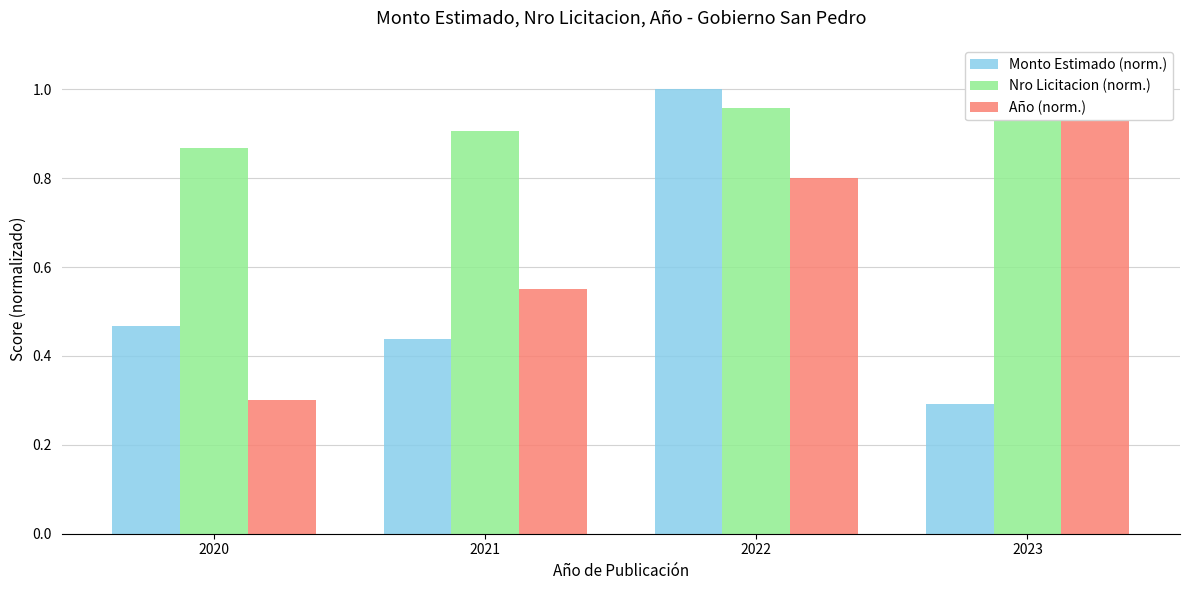

What is the spread (max minus min) of values at 2021?

0.5